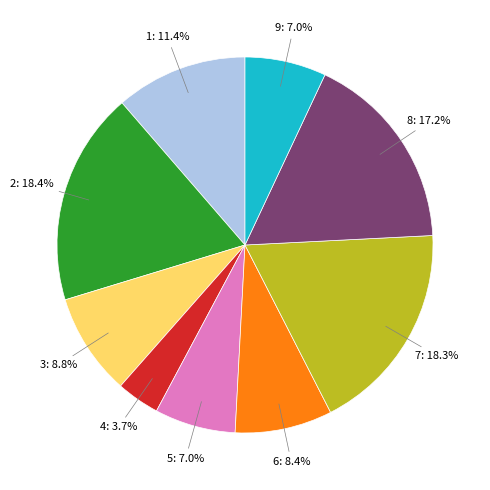

How many slices are in this pie chart?

9